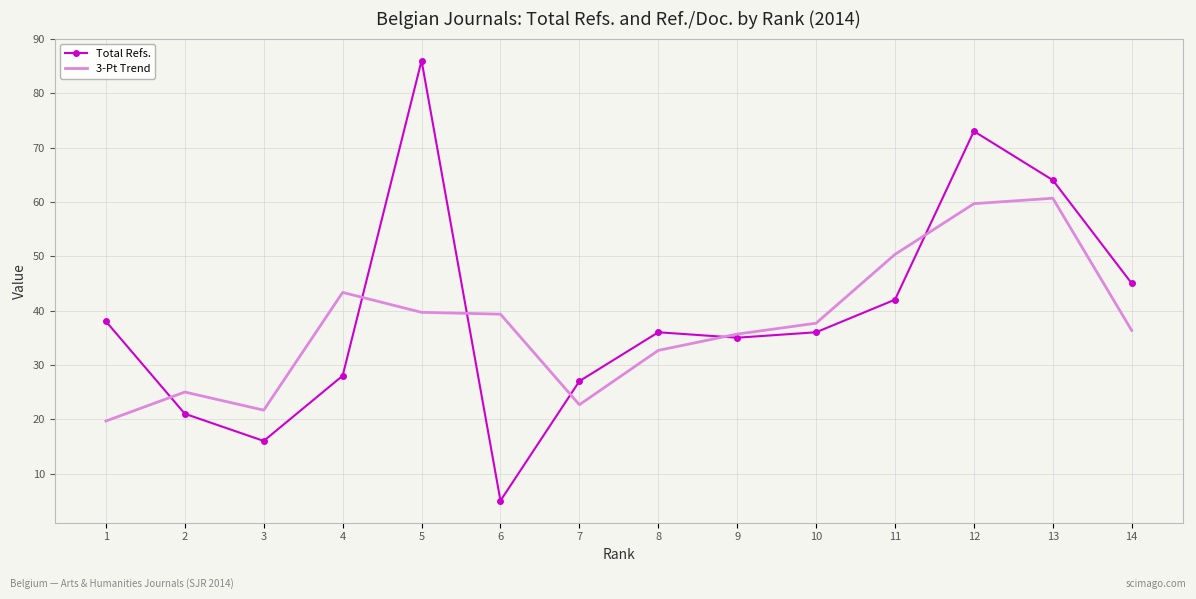

Count the number of data series in this chart.

2